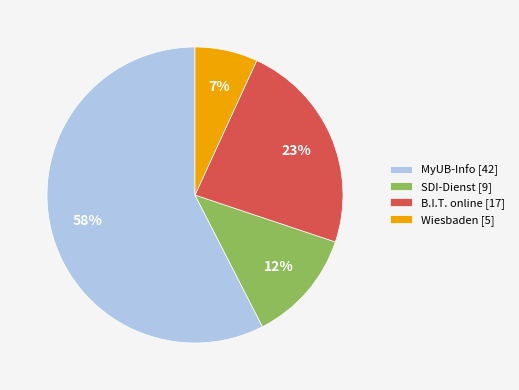

To the nearest percent, what is the difference between the SDI-Dienst and B.I.T. online slice percentages?

11%